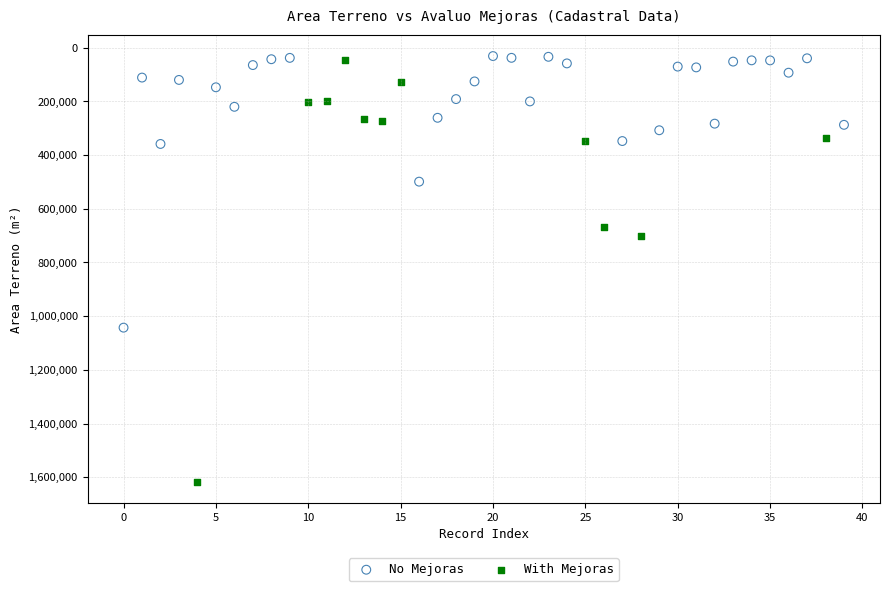

Which series contains the highest Y value?

With Mejoras